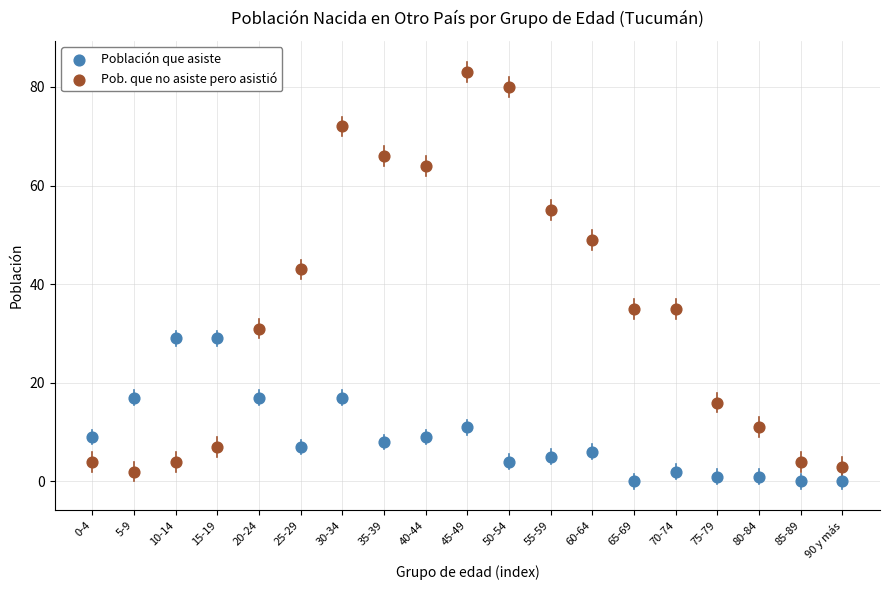

Which series contains the highest Y value?

Pob. que no asiste pero asistió